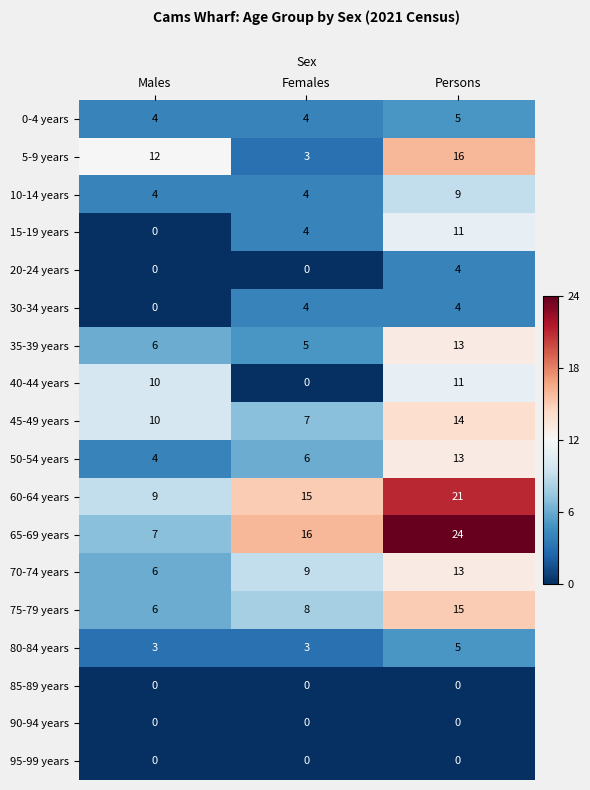

Rank the categories by 40-44 years value from highest to lowest.

Persons, Males, Females